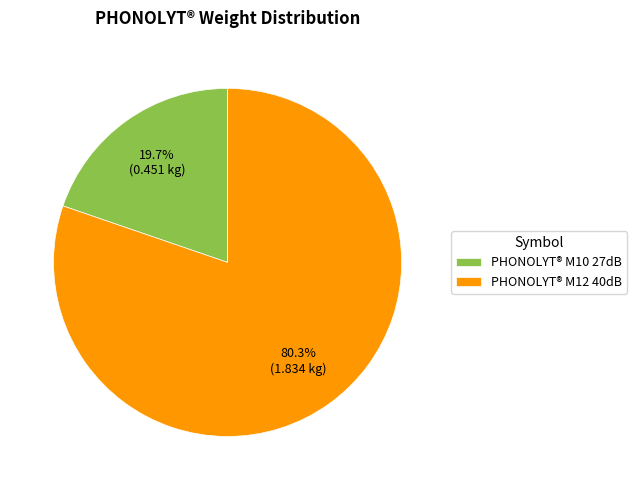

What is the smallest slice in the pie chart?

PHONOLYT® M10 27dB